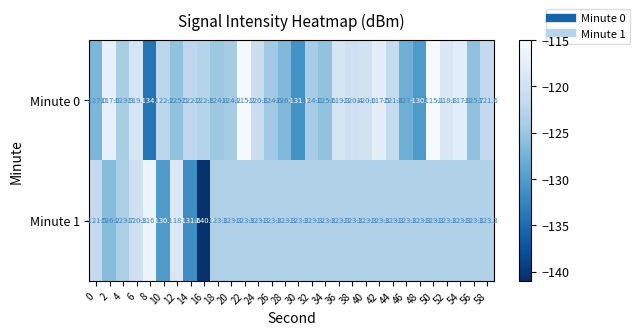

What is the sum of all Minute 0 values?

-3686.9